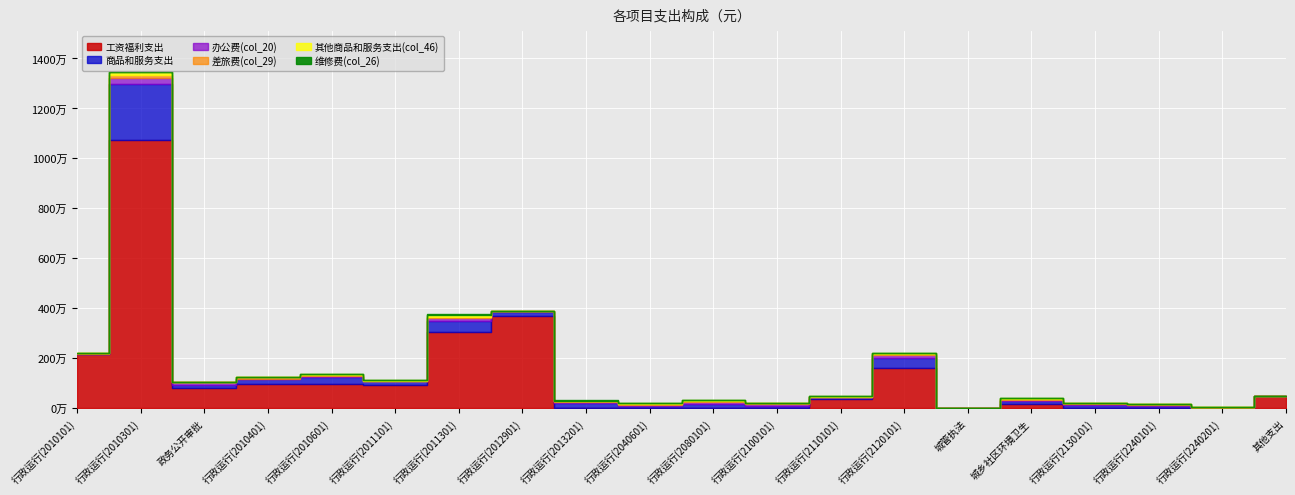

How many values in 维修费(col_26) are above zero?

10